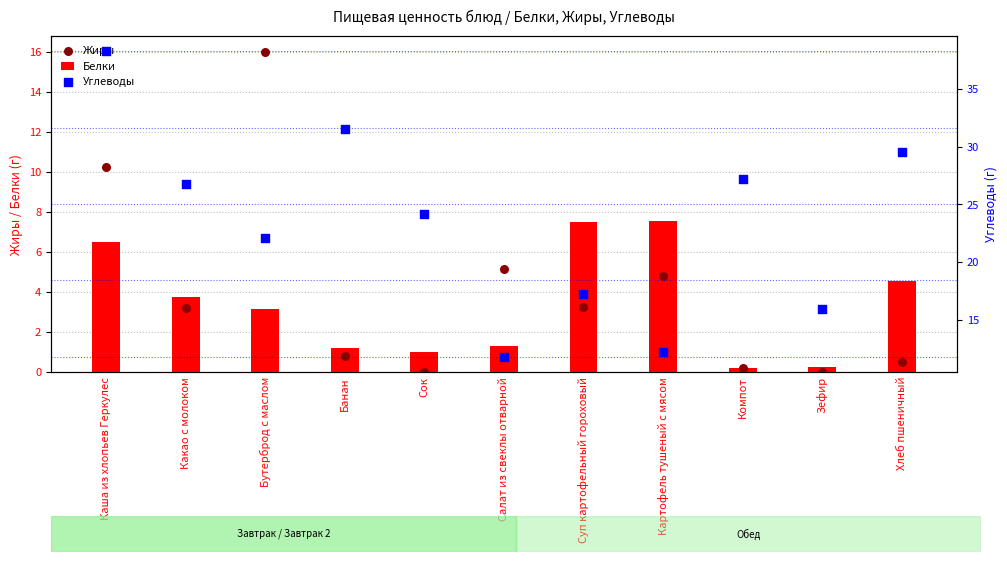

Which series has the largest Y range (max minus min)?

Углеводы